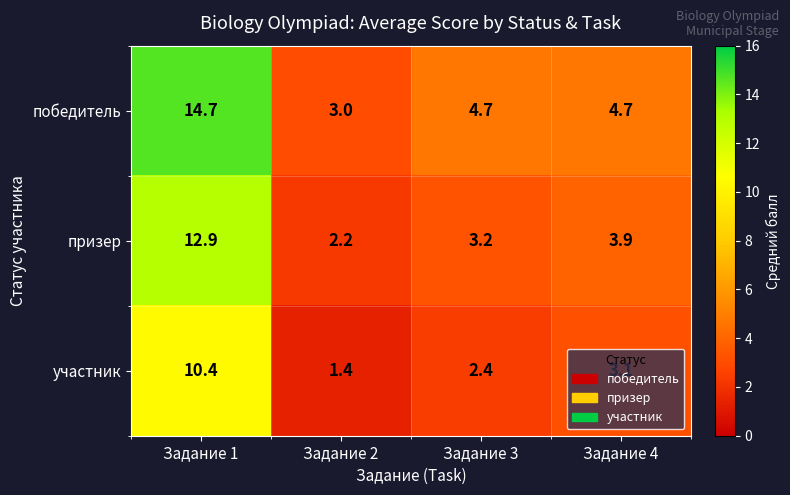

Count the number of data series in this chart.

3